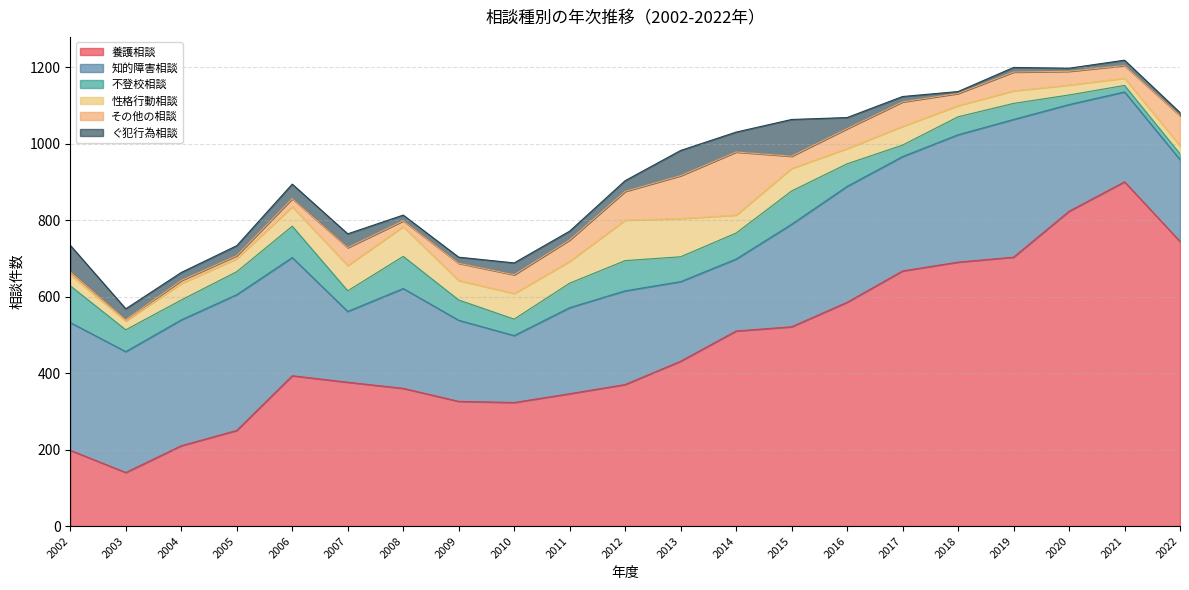

Which series has the largest range (max minus min)?

養護相談